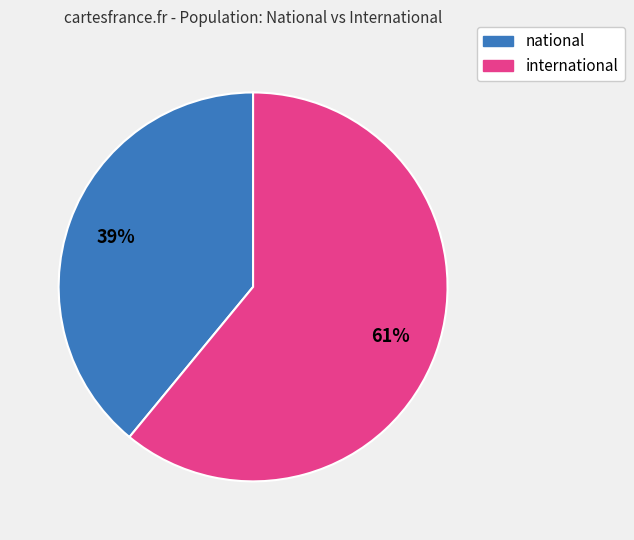

Which has a higher value, international or national?

international